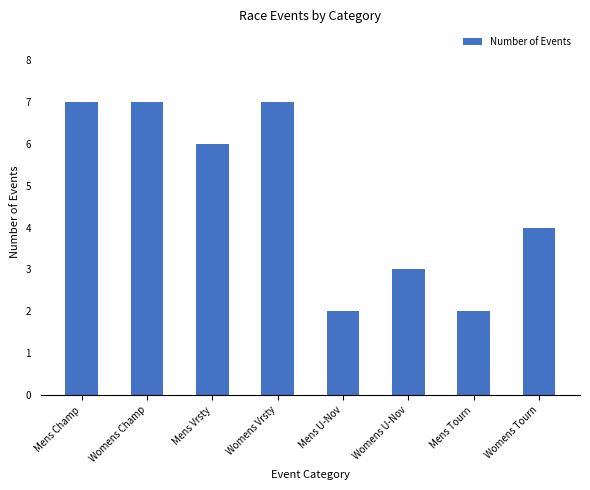

What is the label of the 7th bar from the left?

Mens Tourn